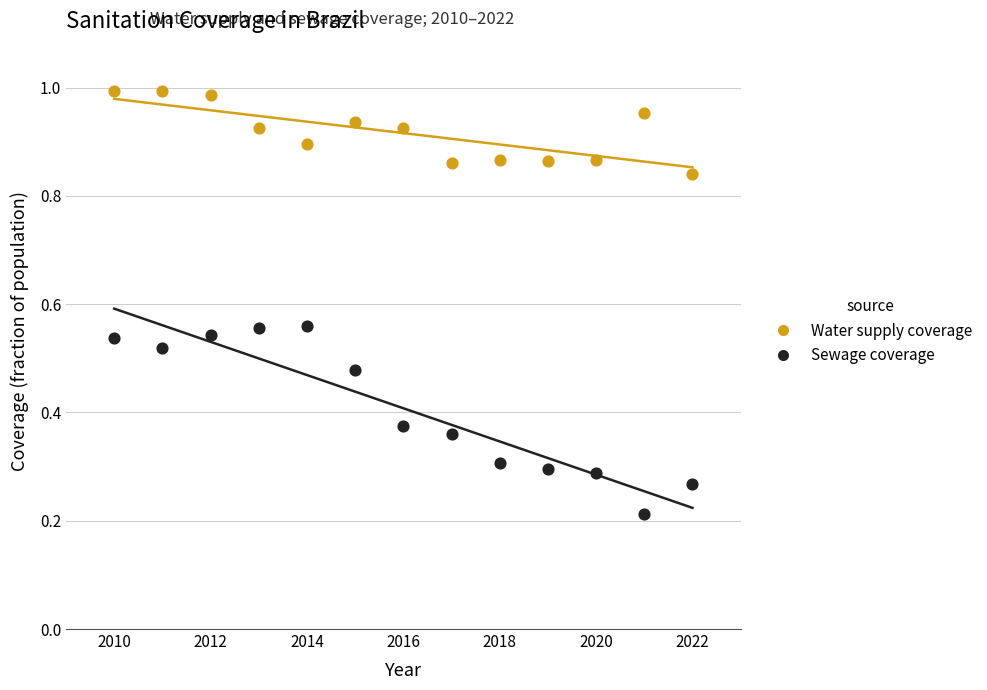

Across all data points, what is the range of X values (max minus min)?

12.0